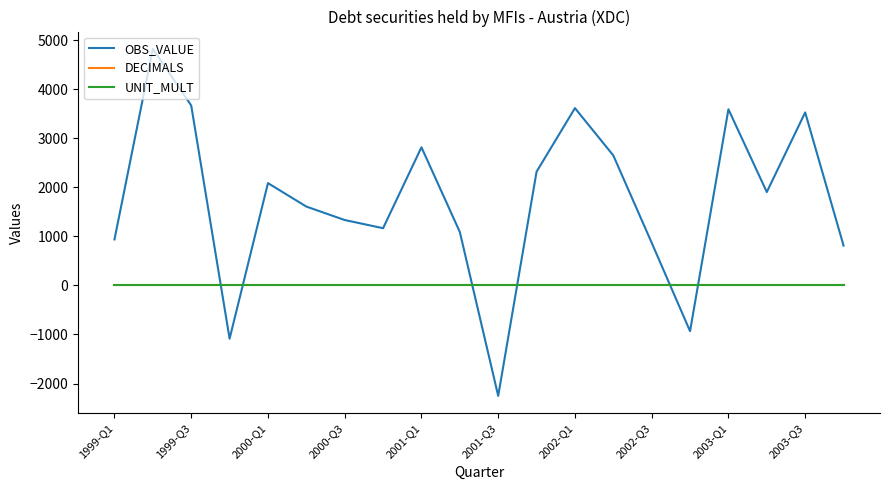

Does the chart have visible grid lines?

No